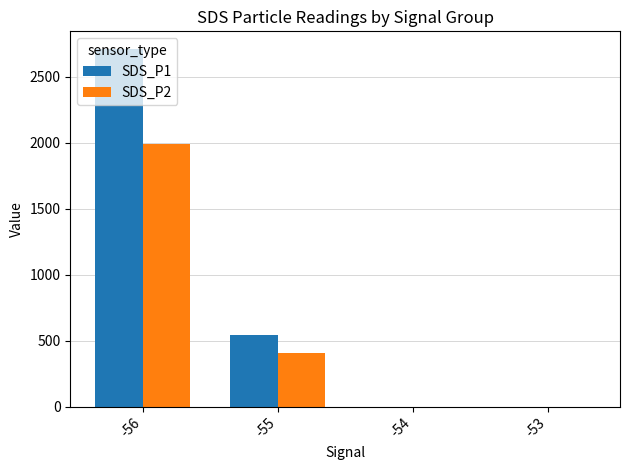

The value of SDS_P2 at -56 is 1986.7. True or false?

True